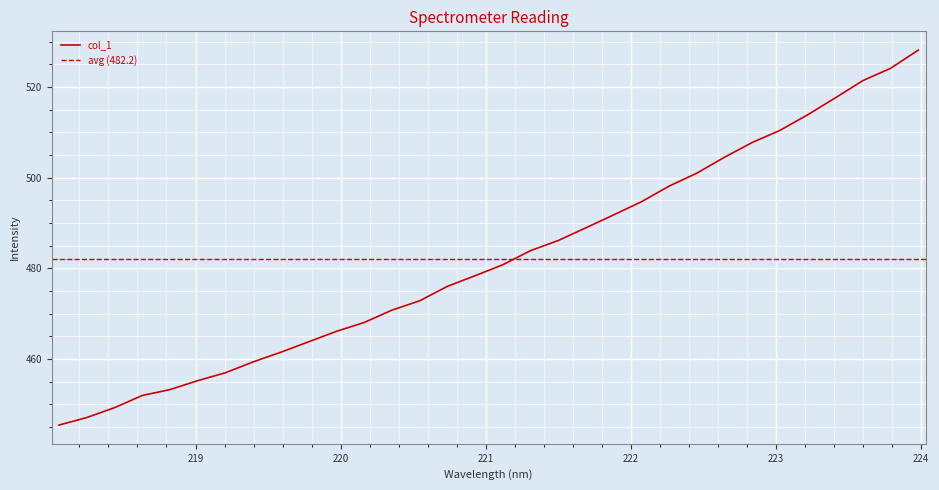

Reading left to right, list all the values displayed in this chart.

445.5	447.1	449.3	452.0	453.3	455.3	457.0	459.4	461.5	463.8	466.1	468.1	470.8	472.9	476.1	478.4	480.8	483.9	486.2	489.0	491.8	494.7	498.2	501.0	504.5	507.8	510.5	513.9	517.6	521.4	524.2	528.2